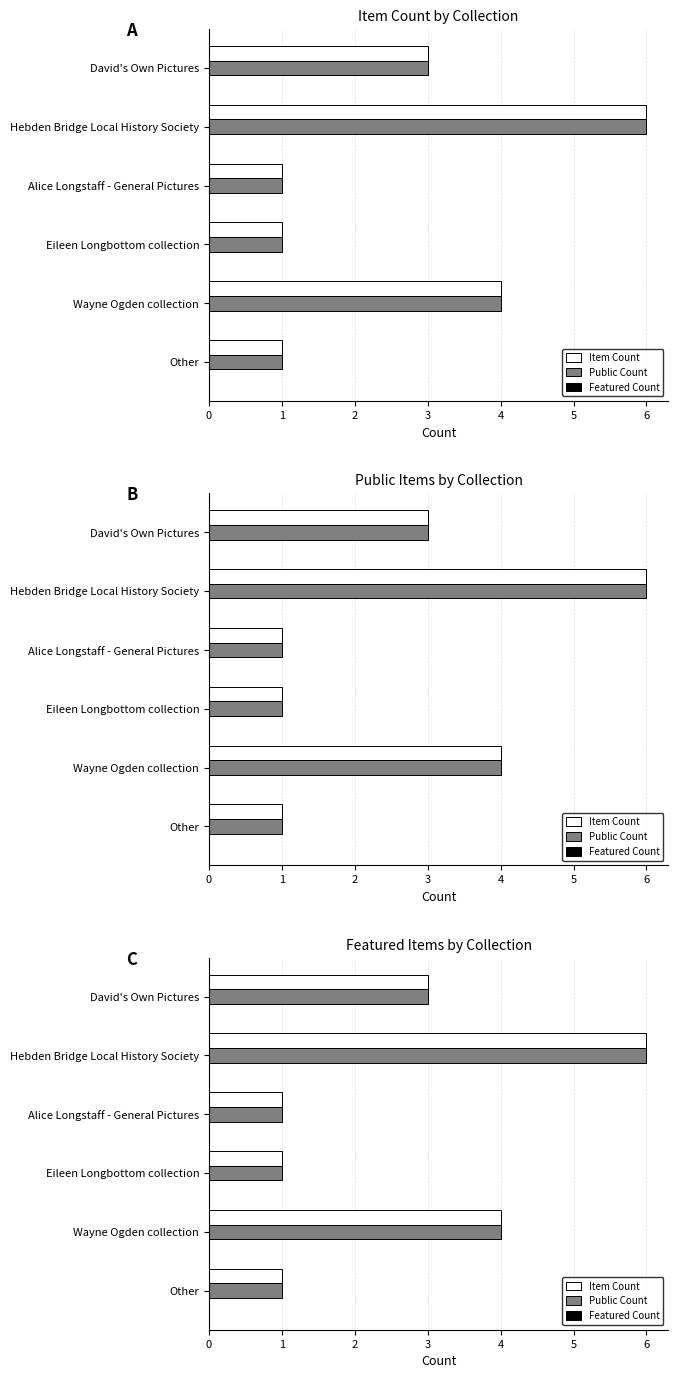

Rank the categories by Item Count value from lowest to highest.

Alice Longstaff - General Pictures, Eileen Longbottom collection, Other, David's Own Pictures, Wayne Ogden collection, Hebden Bridge Local History Society